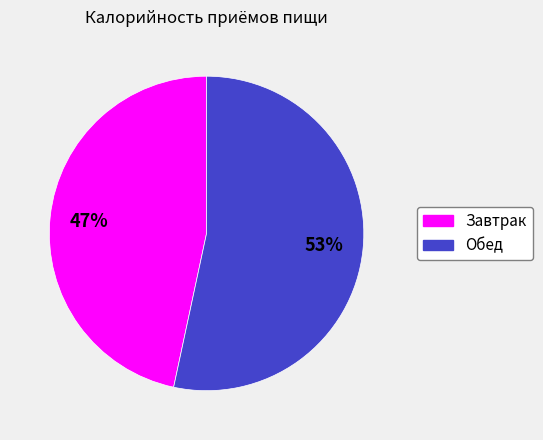

To the nearest percent, what percentage of the pie is Завтрак?

47%